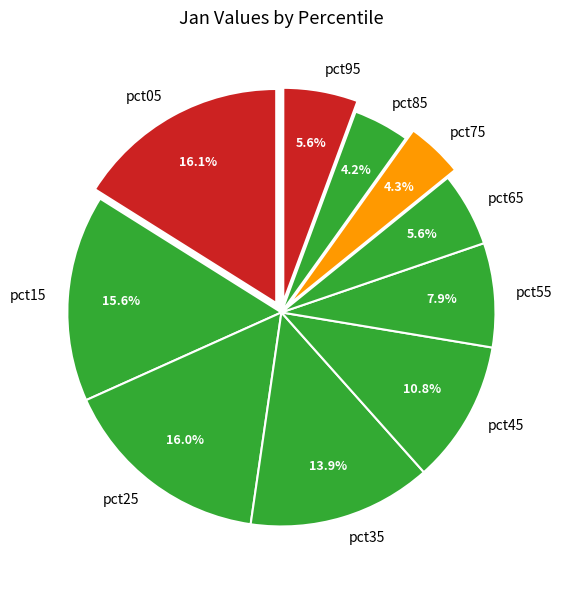

Is pct45 the majority of the pie?

No